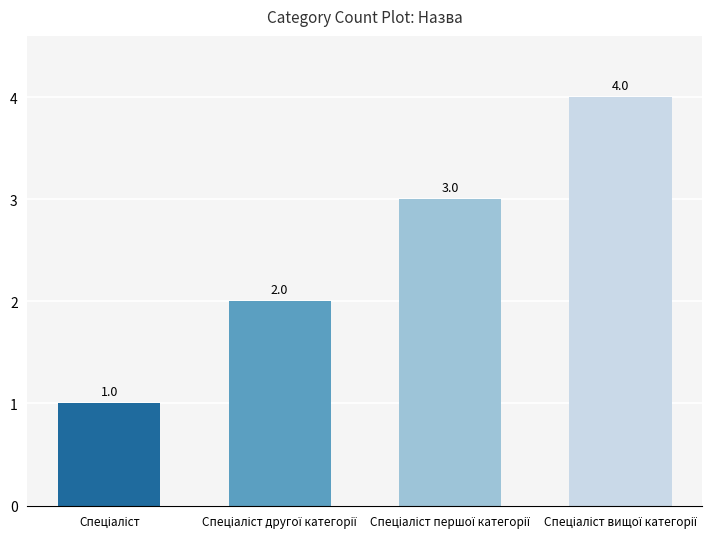

What is the greatest value displayed?

4